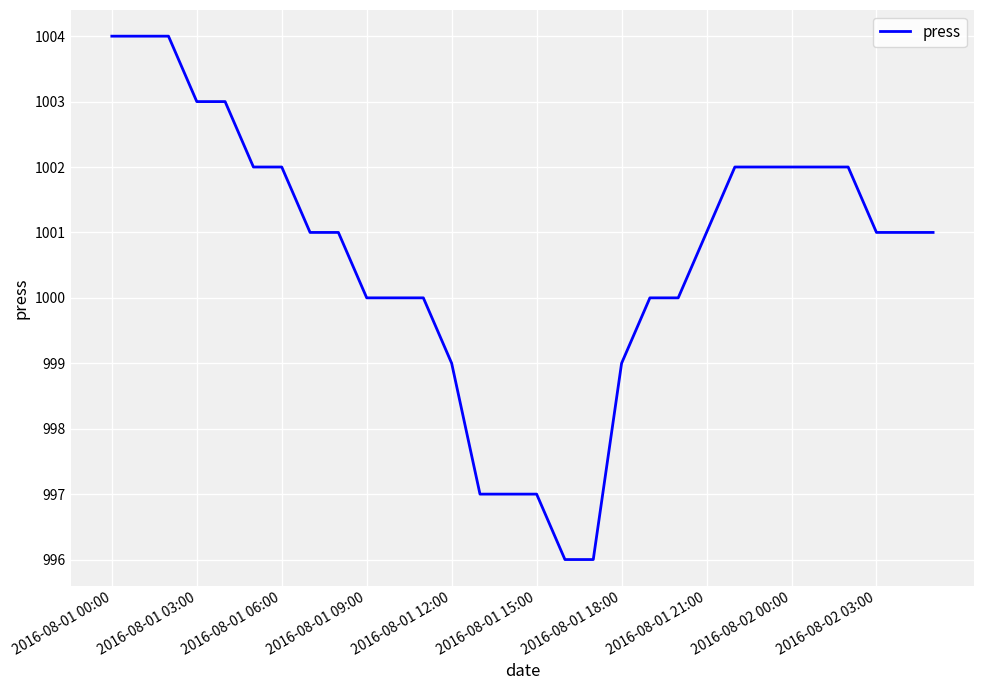

What is the minimum value shown in the chart?

996